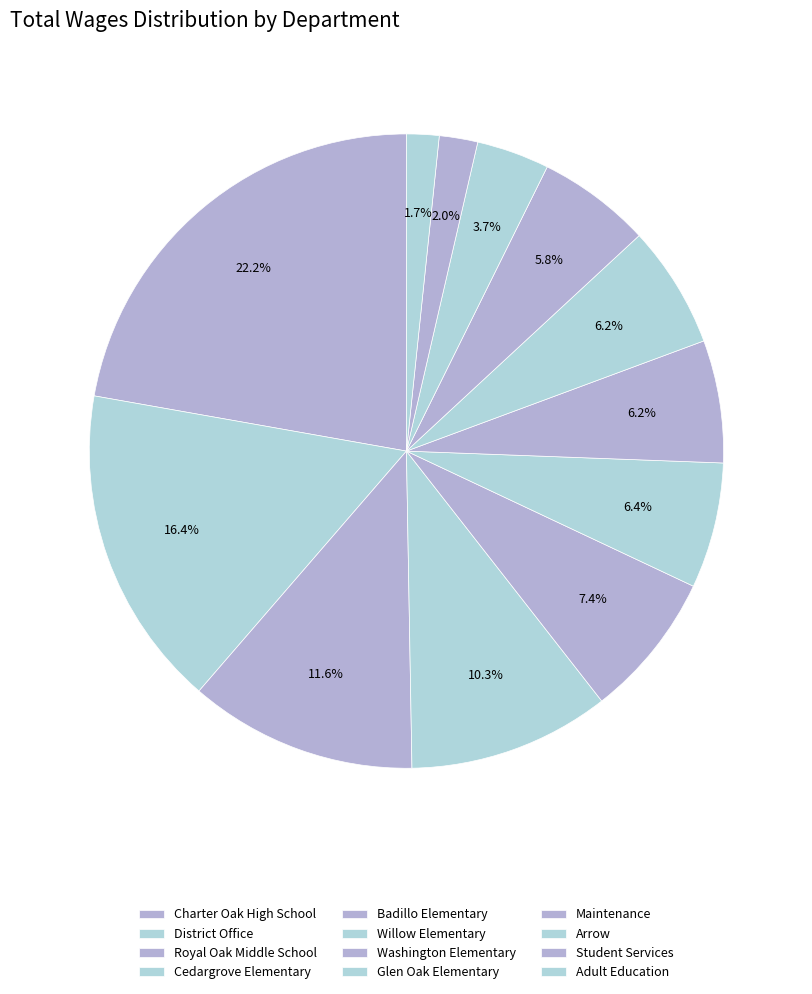

Between Royal Oak Middle School and Glen Oak Elementary, which is larger?

Royal Oak Middle School